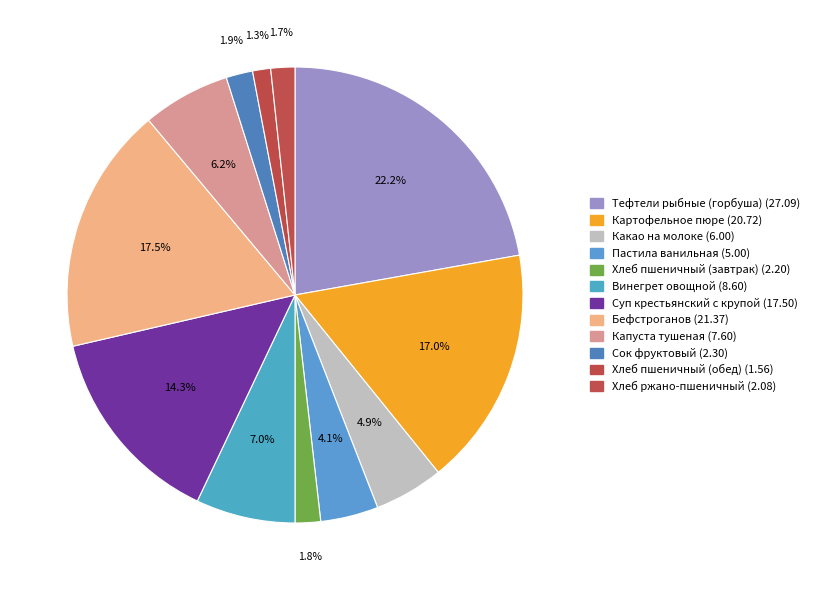

What percentage do Сок фруктовый and Картофельное пюре together represent?

18.9%